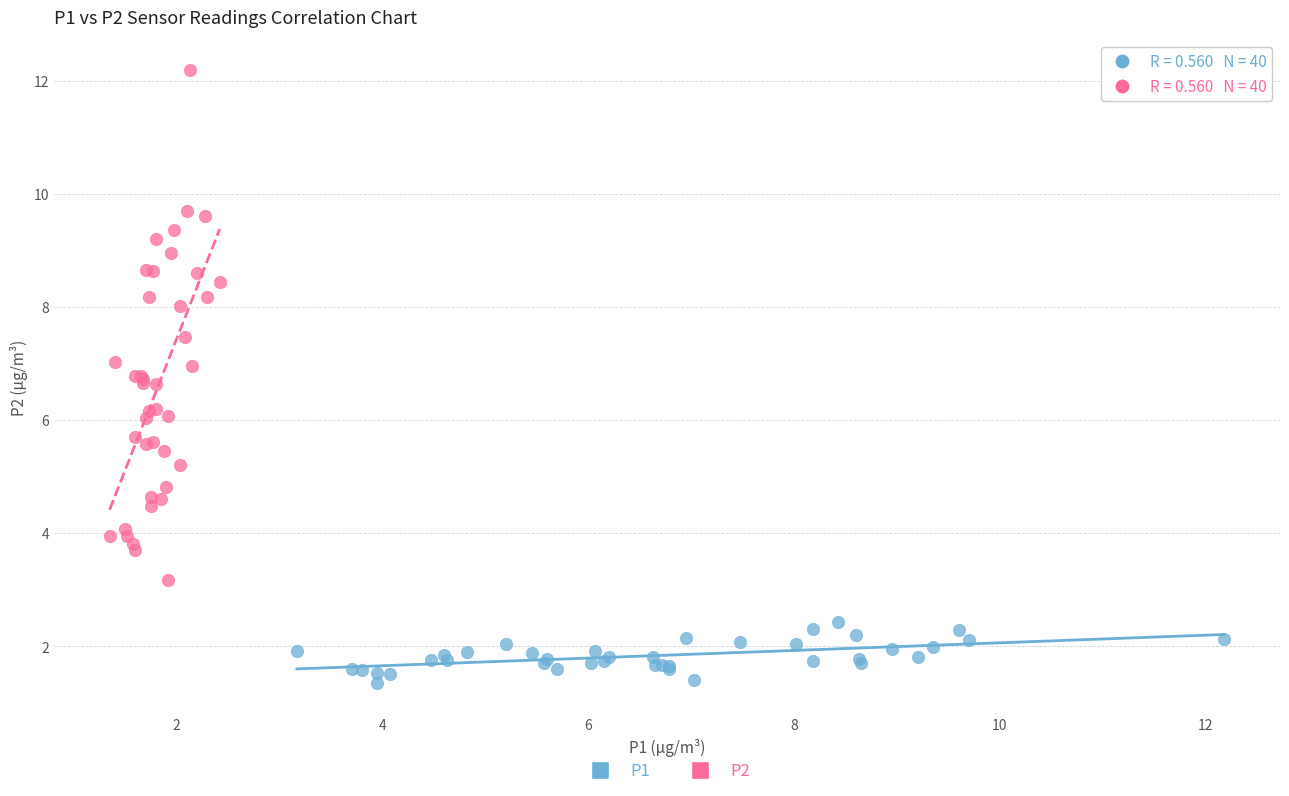

Which series has the widest spread of Y values?

P2